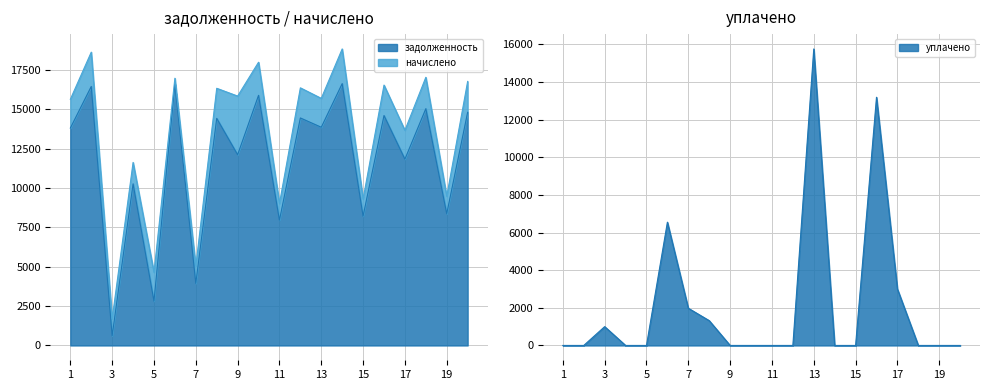

Is the value of задолженность at 8 greater than the value of уплачено at 18?

Yes